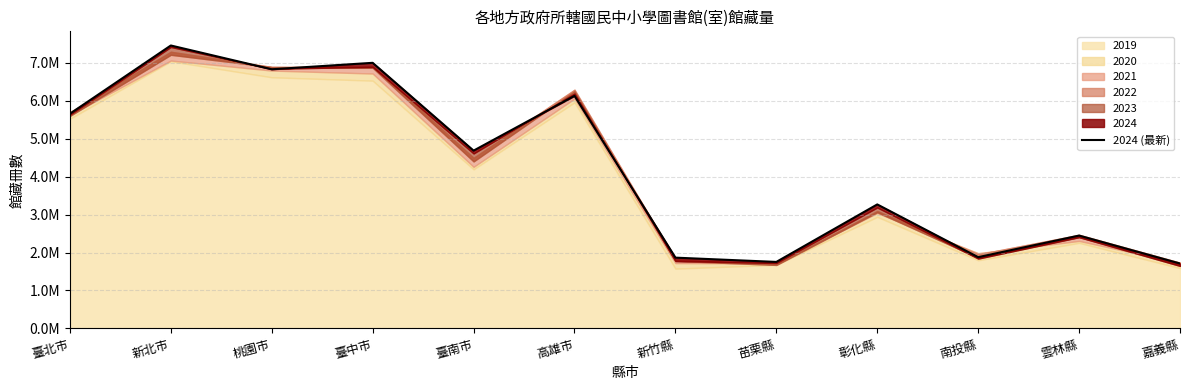

What is the difference between the second highest and minimum values?

5284841